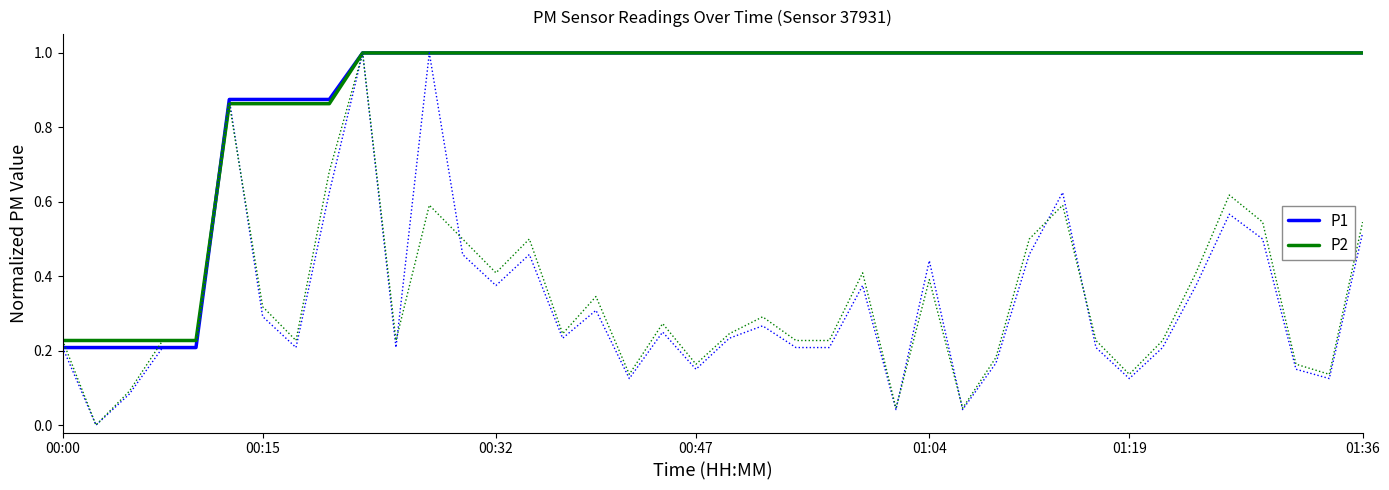

What is the maximum value for P1?

1.0